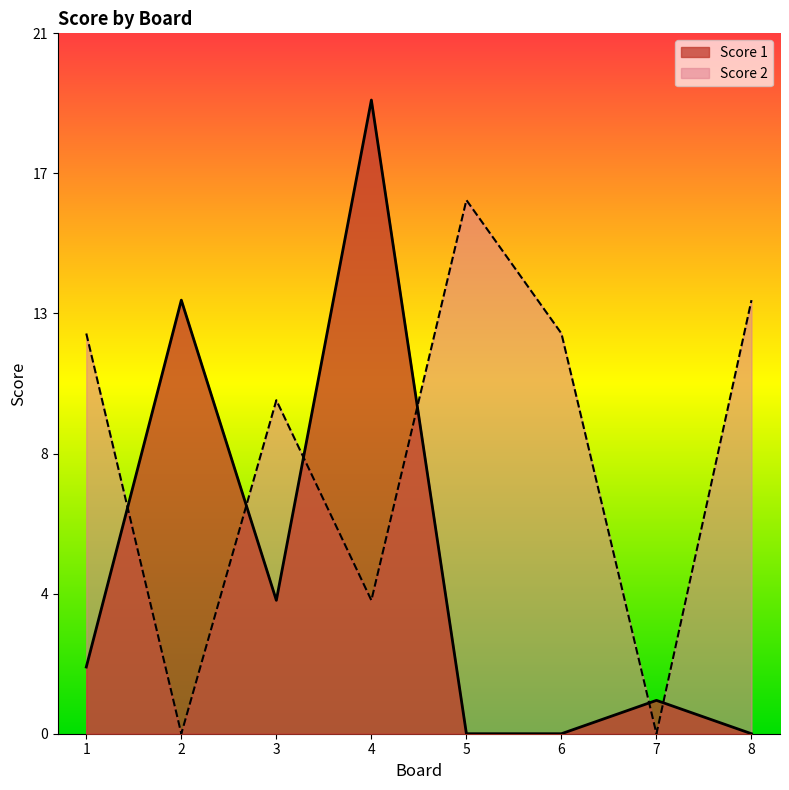

Which series ends up on top after the final intersection of Score 2 and Score 1?

Score 2